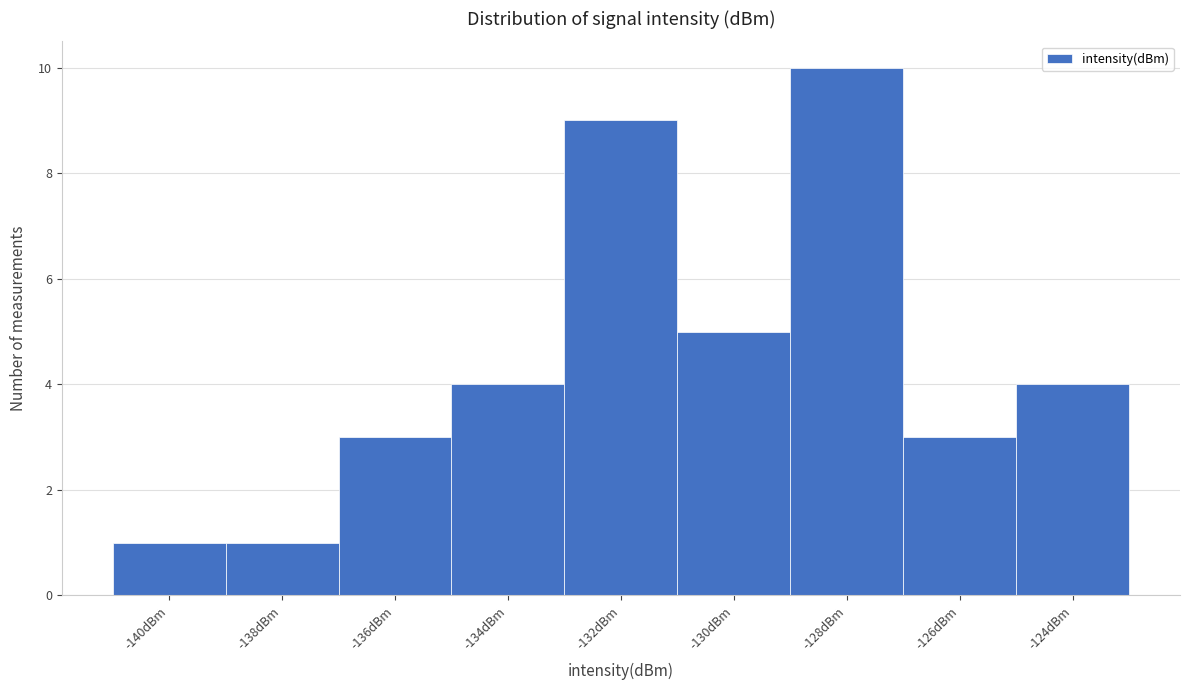

Reading left to right, transcribe all the data shown in this chart.

1	1	3	4	9	5	10	3	4